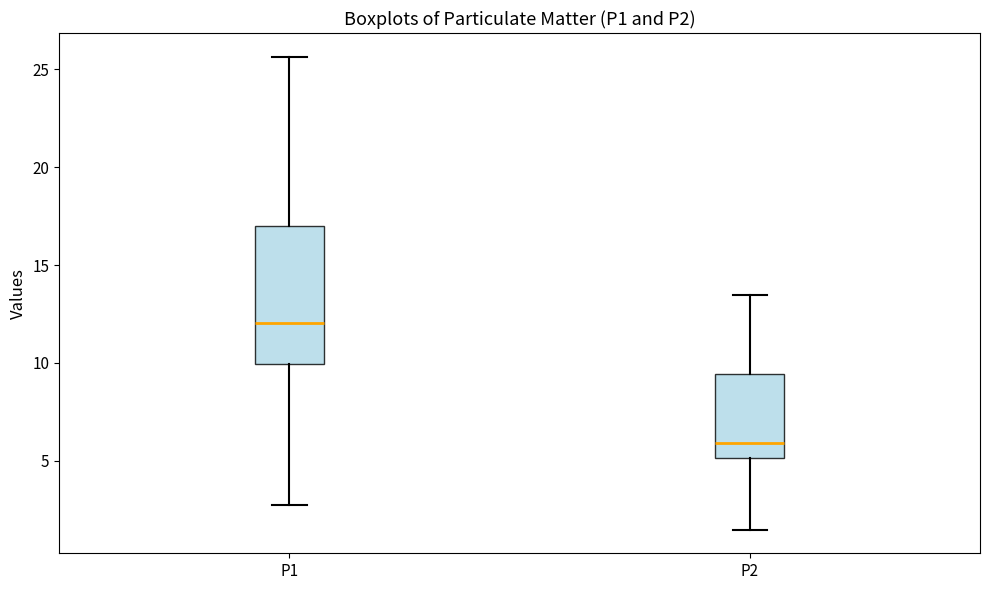

Which box has the lowest median line?

P2